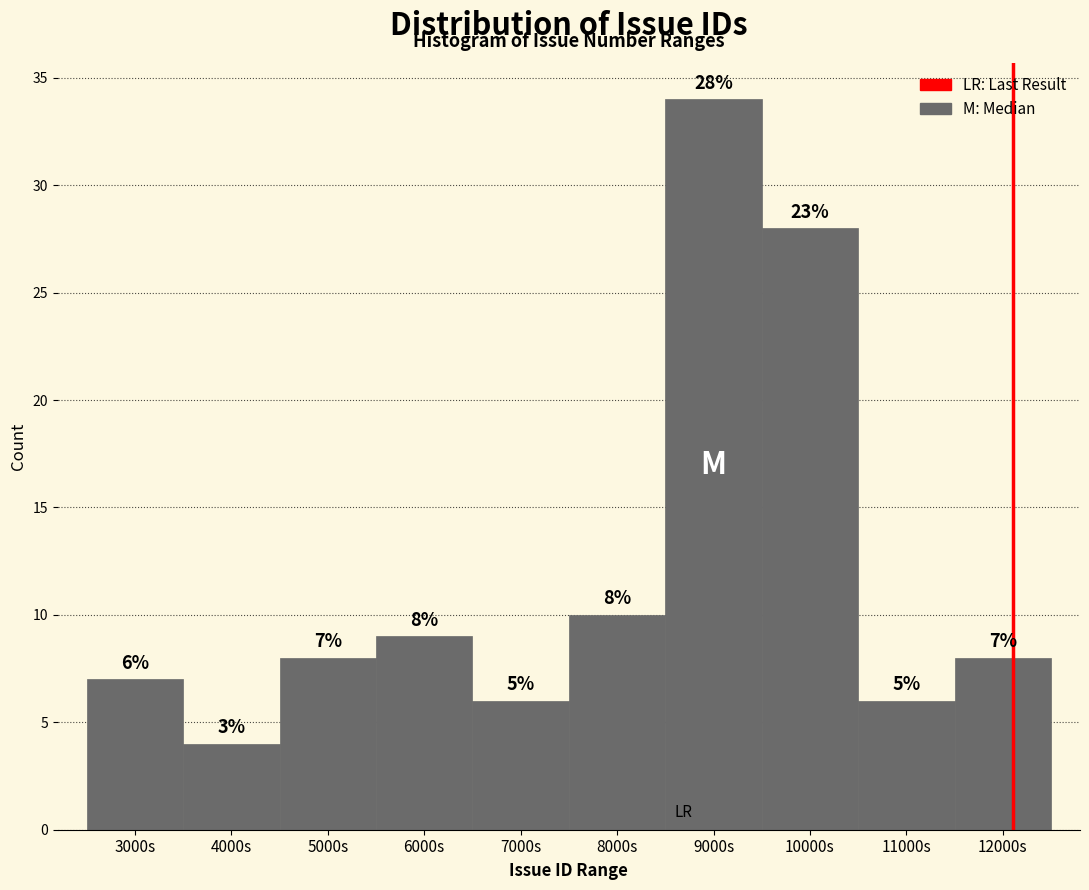

Reading right to left, extract all data points from this chart.

12000s=8	11000s=6	10000s=28	9000s=34	8000s=10	7000s=6	6000s=9	5000s=8	4000s=4	3000s=7